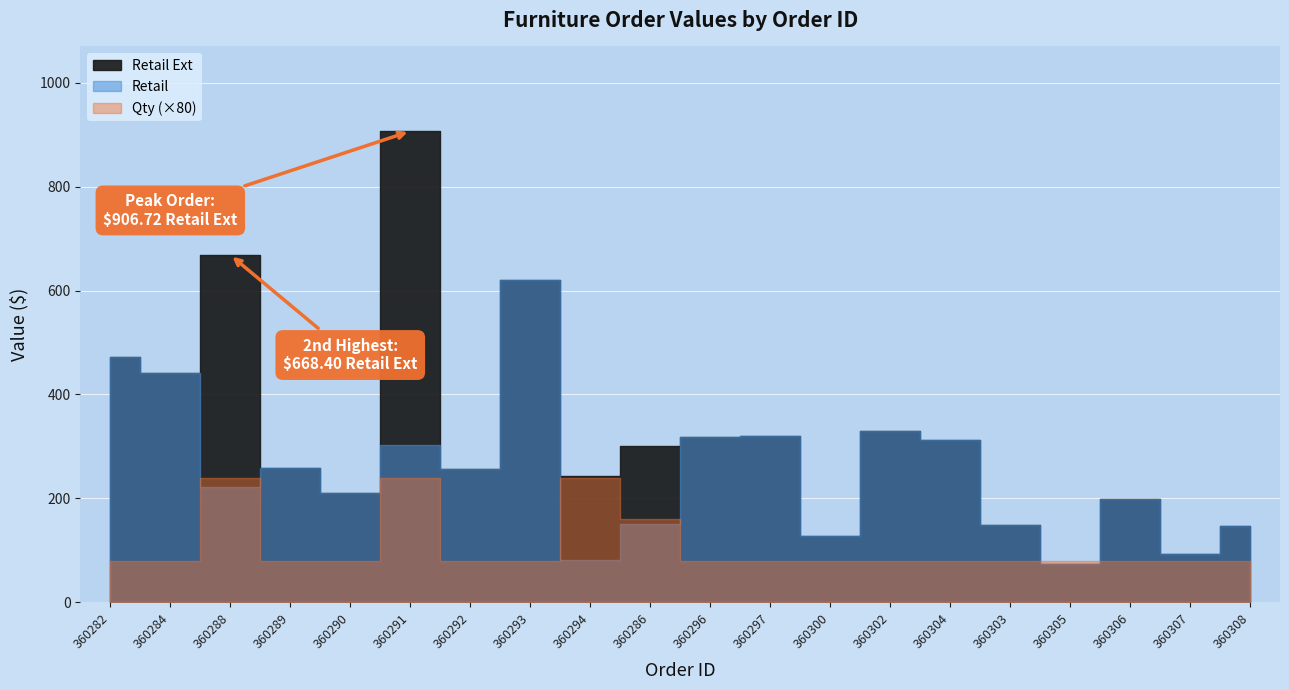

The Retail series shows 70.2 at 360289. True or false?

False